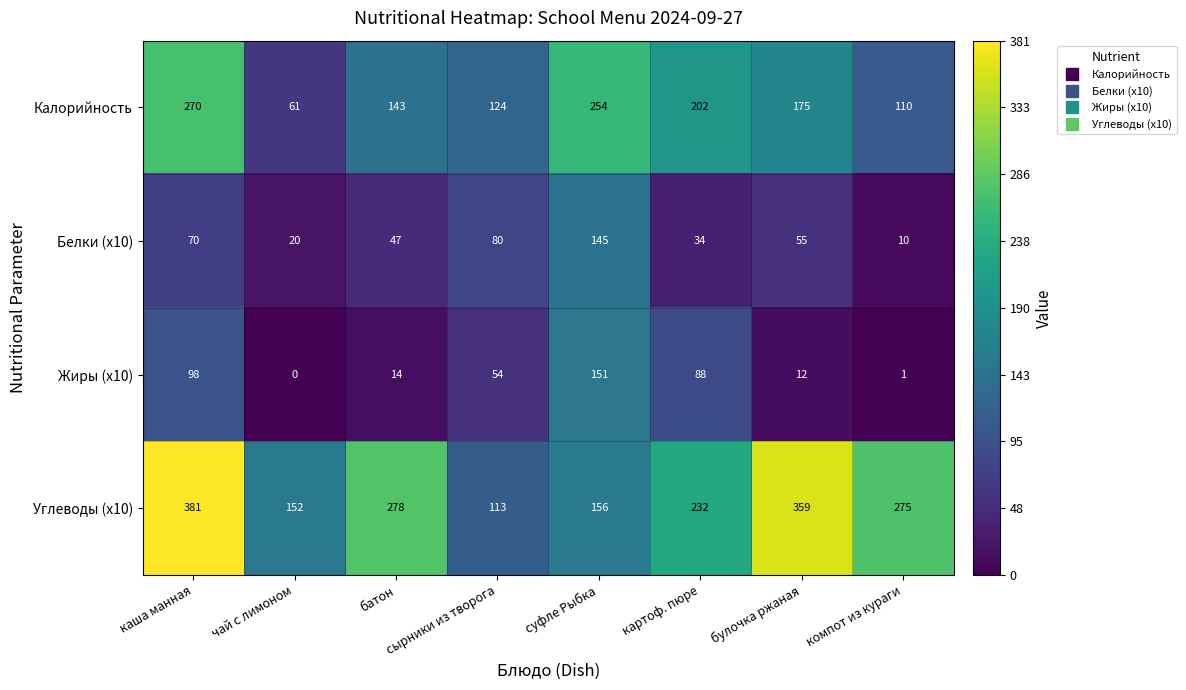

What is the difference between the highest and lowest values at булочка ржаная?

347